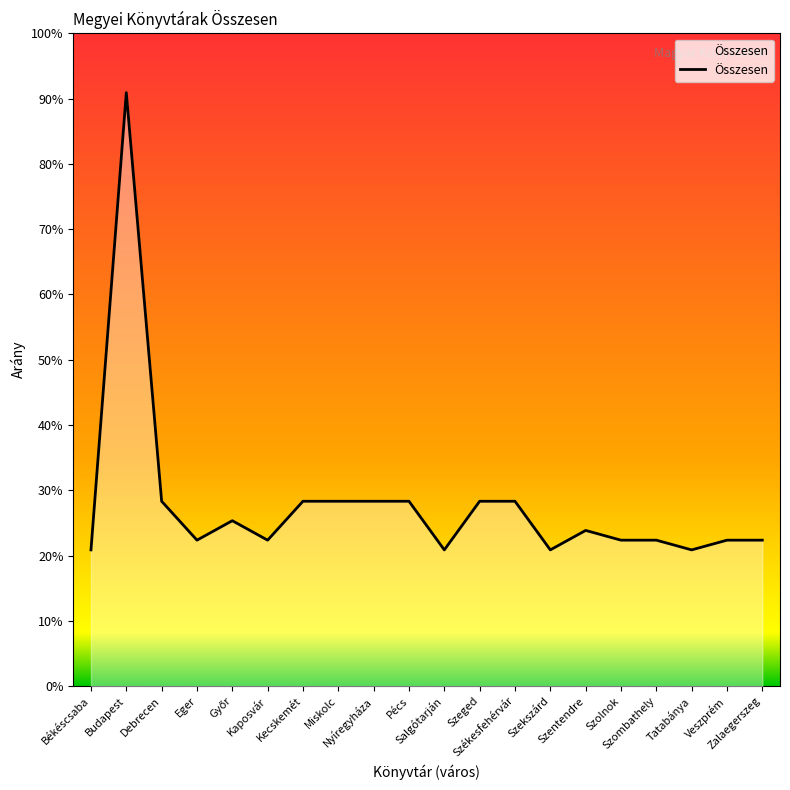

What is the label of the 1st point from the right?

Zalaegerszeg